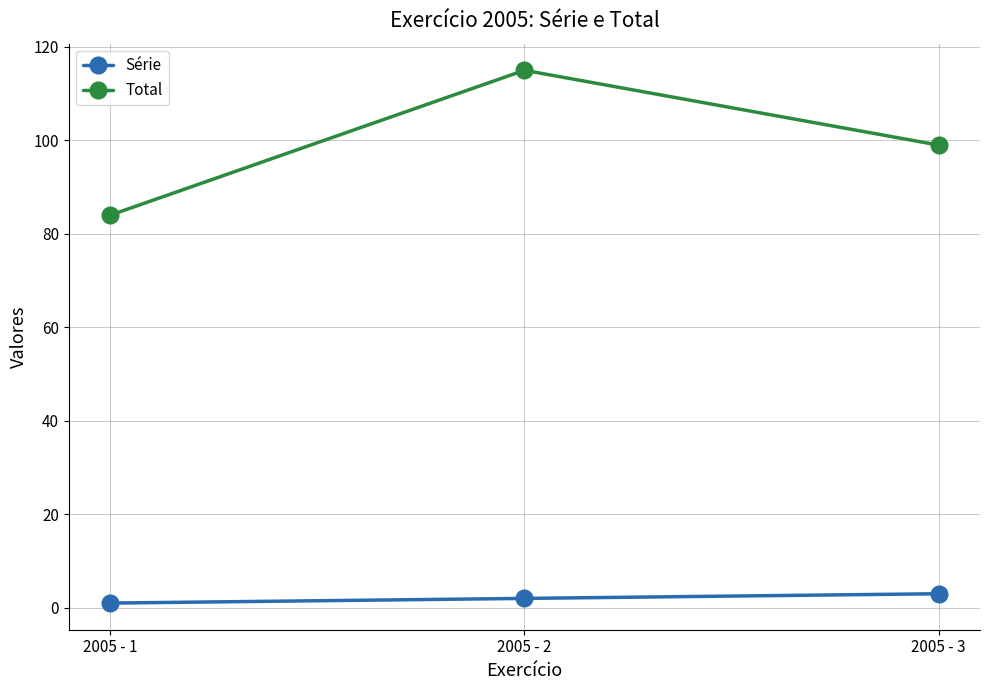

What is the sum of all Total values?

298